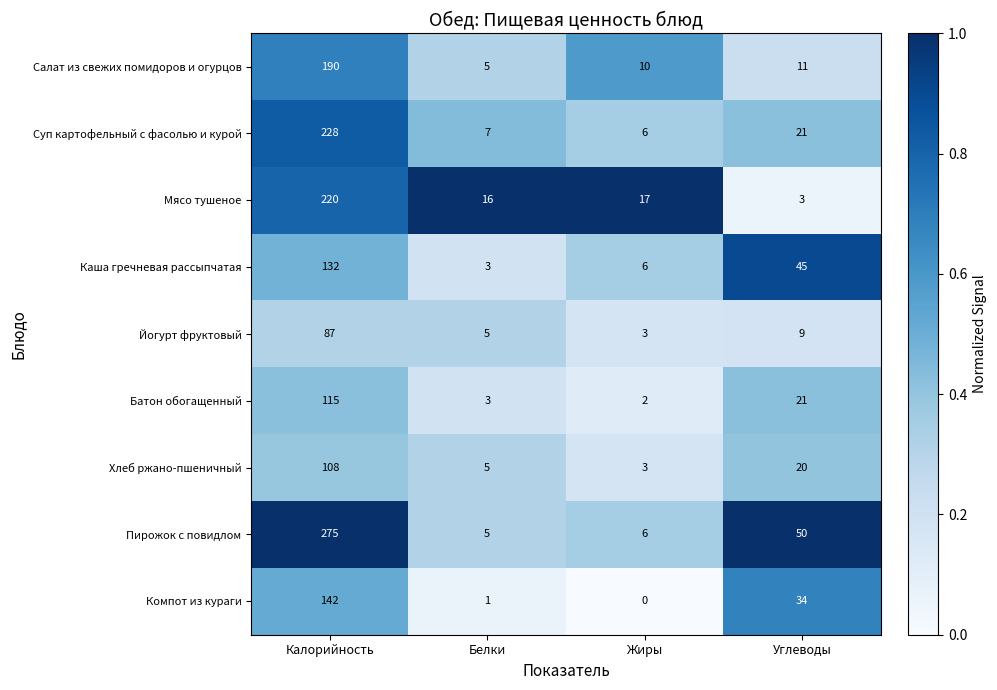

Is the value of Мясо тушеное at Белки greater than the value of Хлеб ржано-пшеничный at Жиры?

Yes